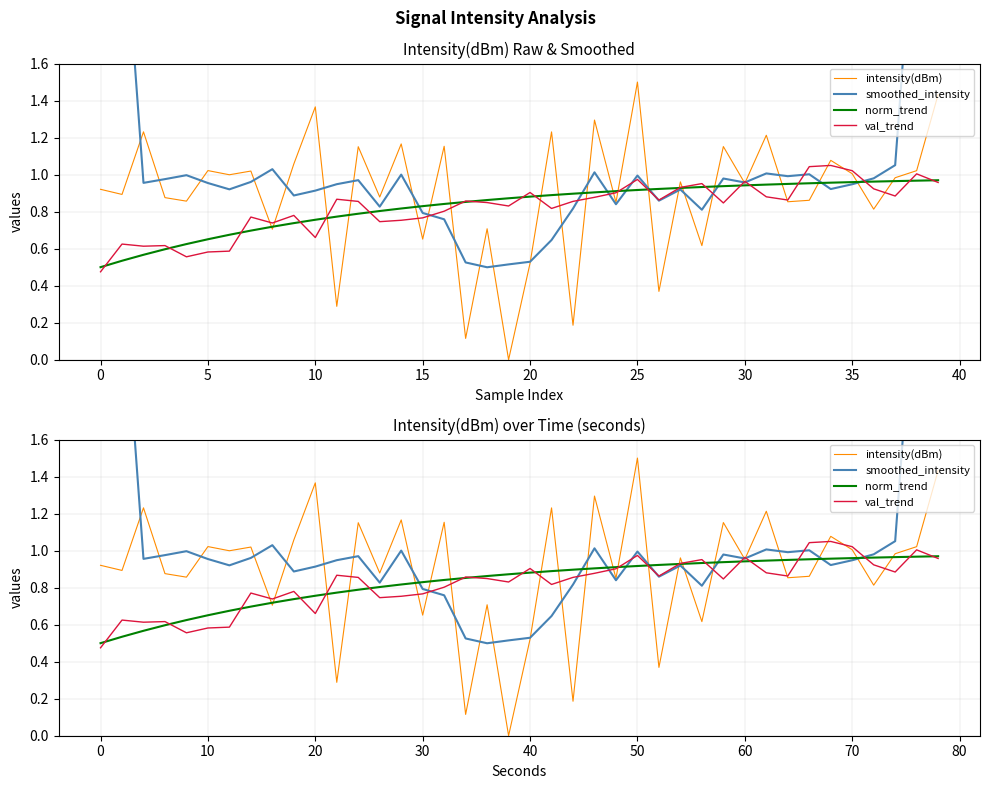

Is the value of smoothed_intensity at 29 greater than the value of norm_trend at 13?

Yes